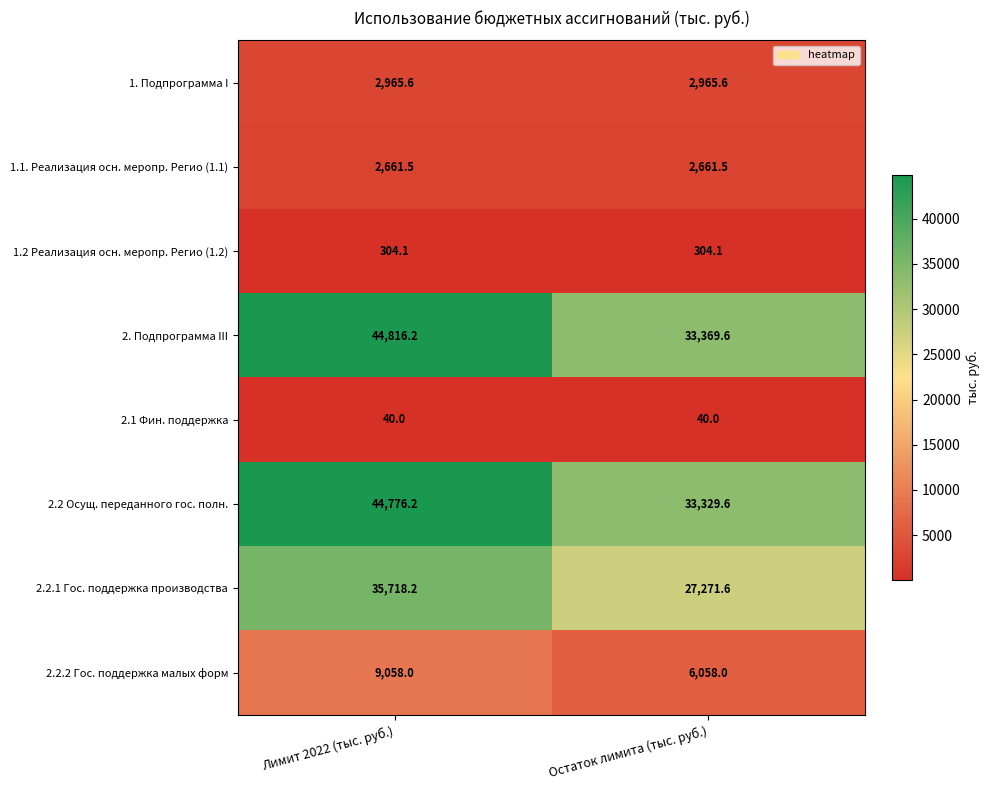

How many distinct data groups are displayed?

8